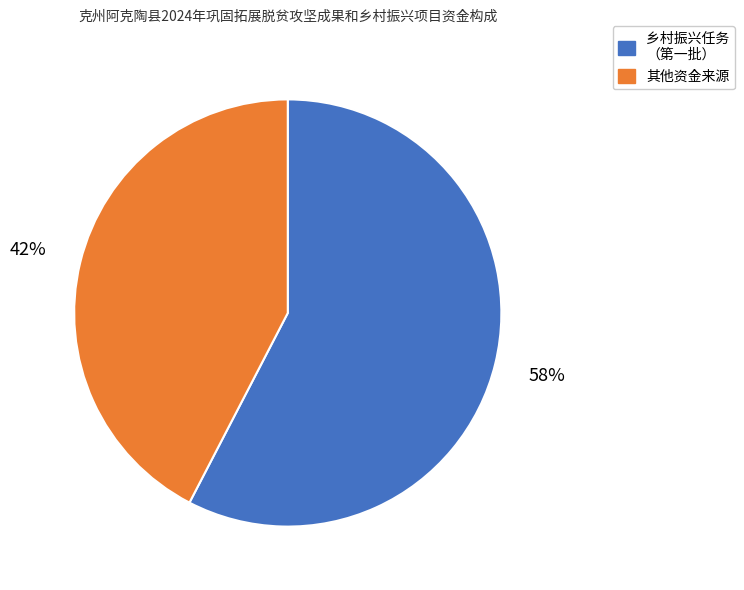

To the nearest percent, what portion does 乡村振兴任务 （第一批） represent?

58%